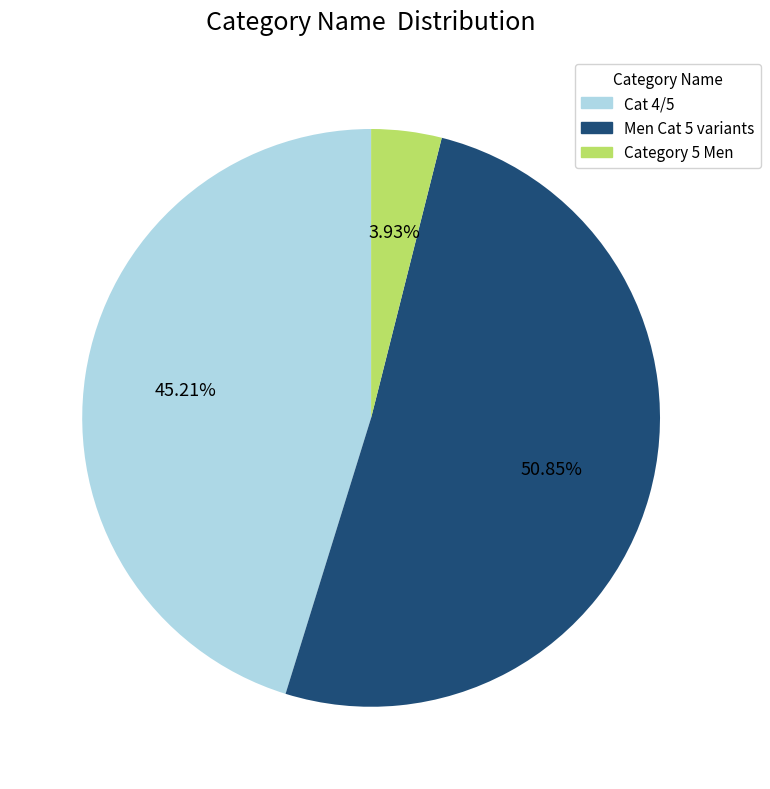

Is there any slice that represents more than half of the pie?

Yes